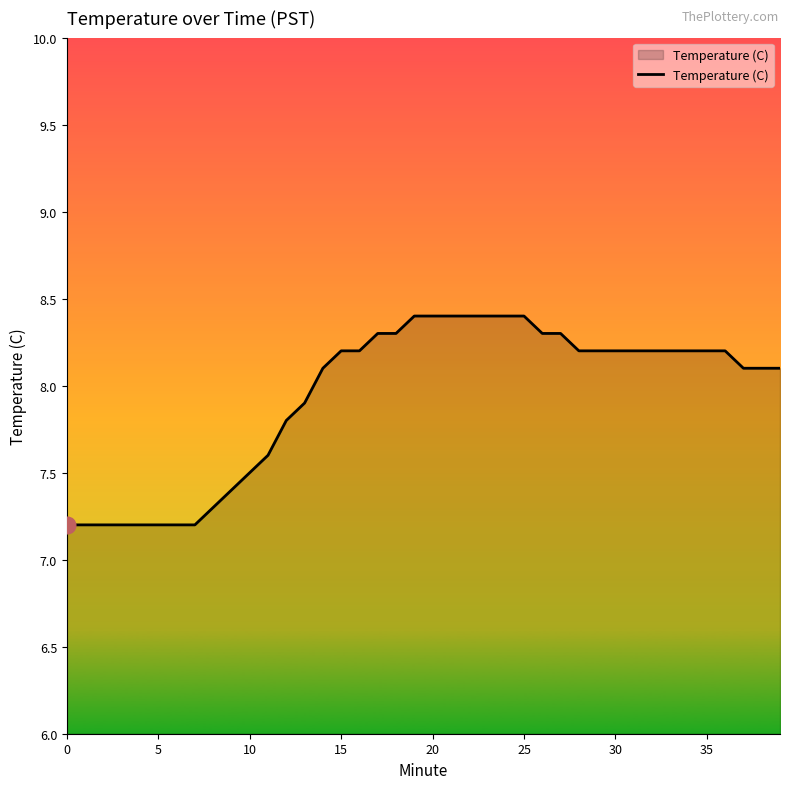

What is the difference between the maximum and minimum values?

1.2